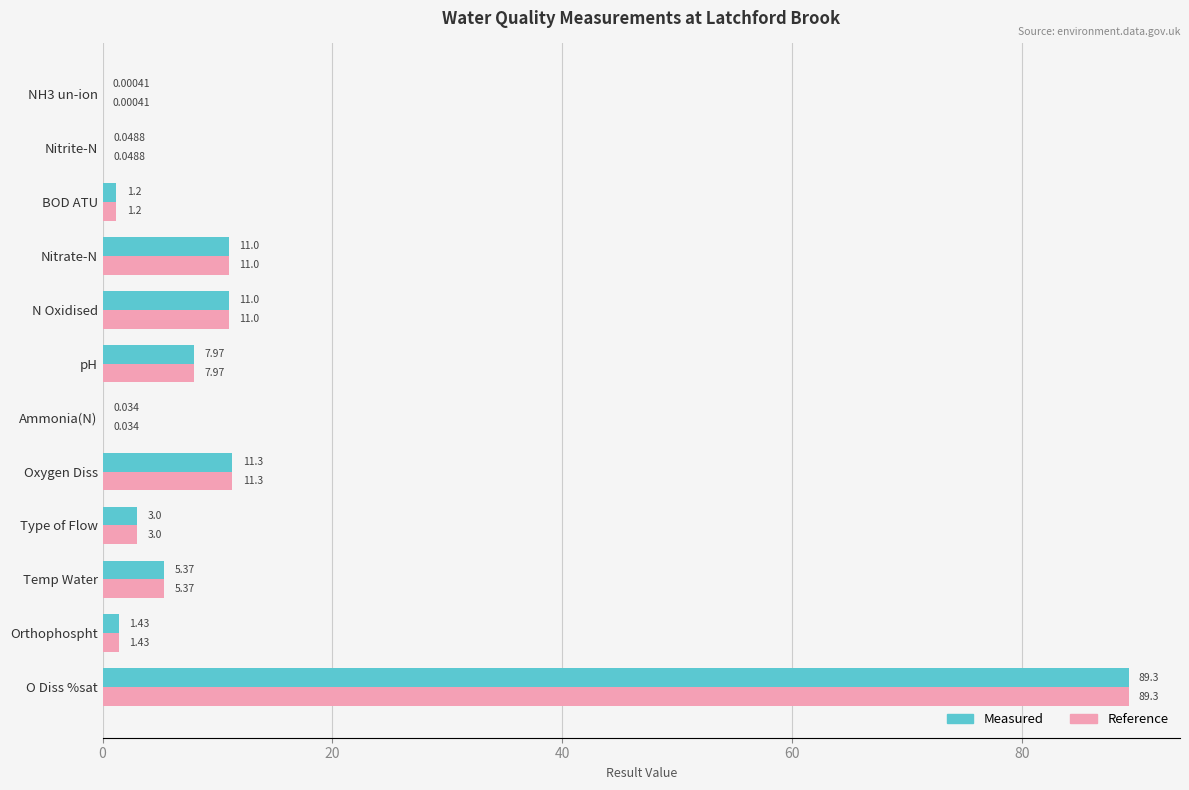

At which label is Measured closest to 44?

Oxygen Diss